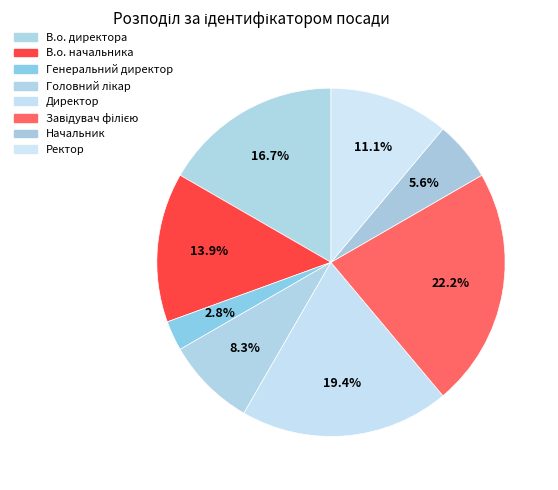

To the nearest percent, what is the difference between the largest and smallest slice percentages?

19%